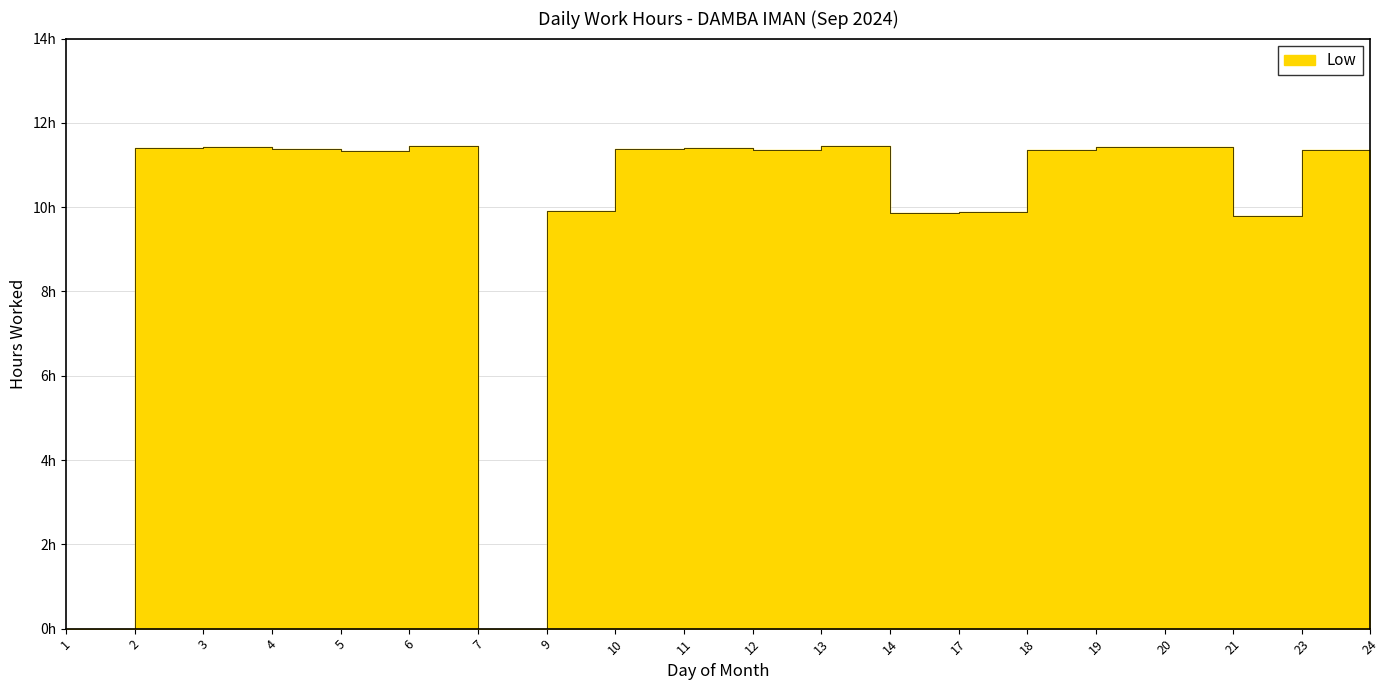

What is the change in value from 14 to 18?

+1.5